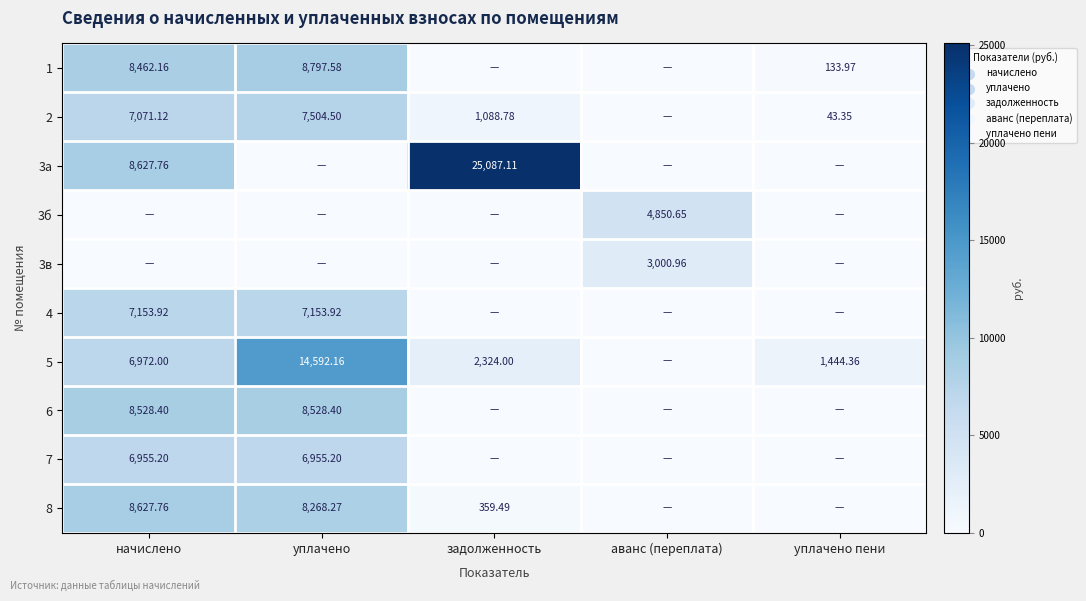

Which has a higher value, уплачено or начислено?

уплачено